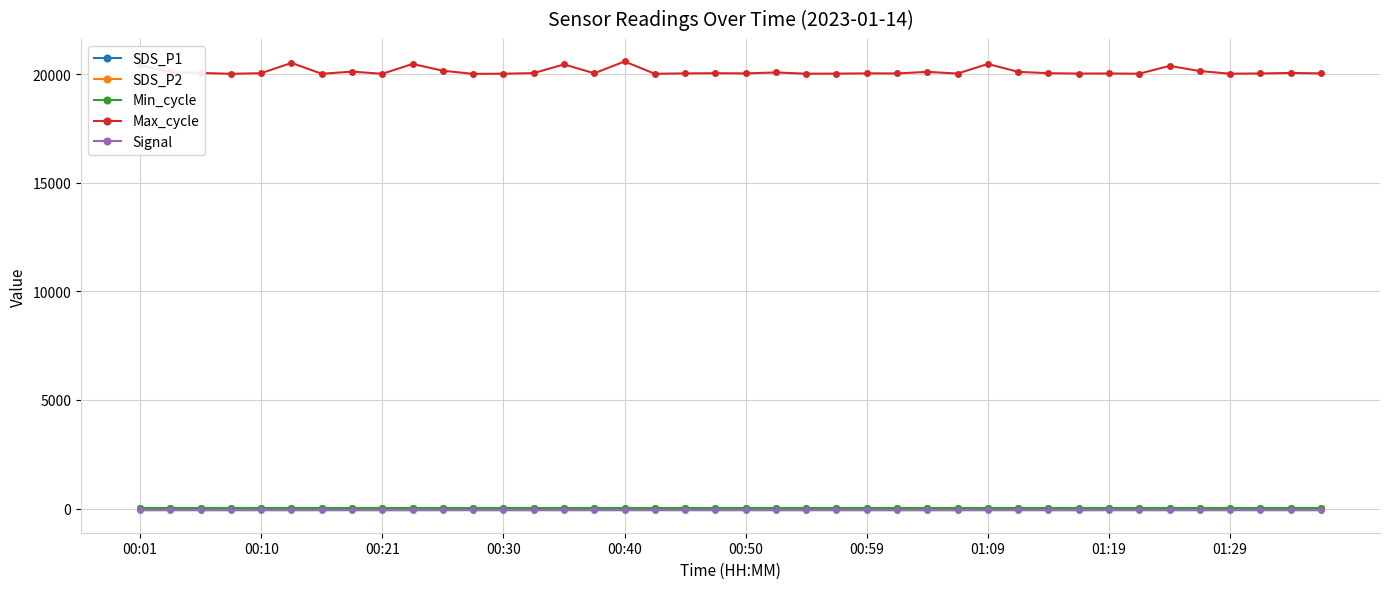

True or false: Signal and Max_cycle cross at least once.

False